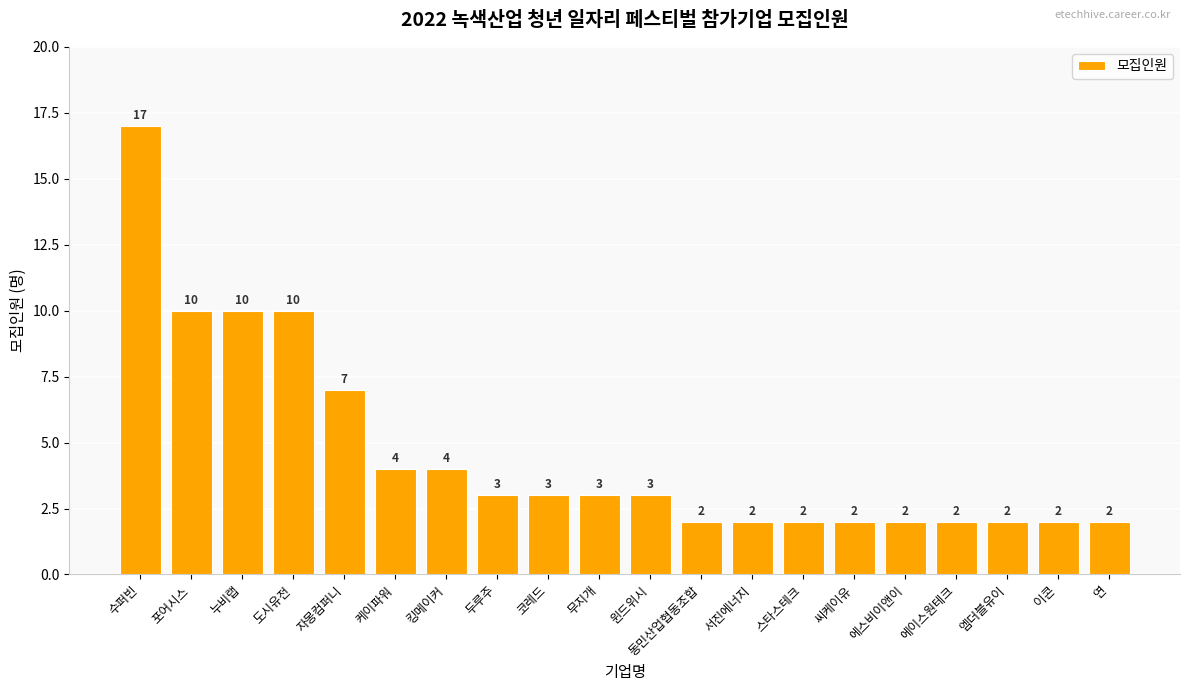

How many bars are there in total?

20